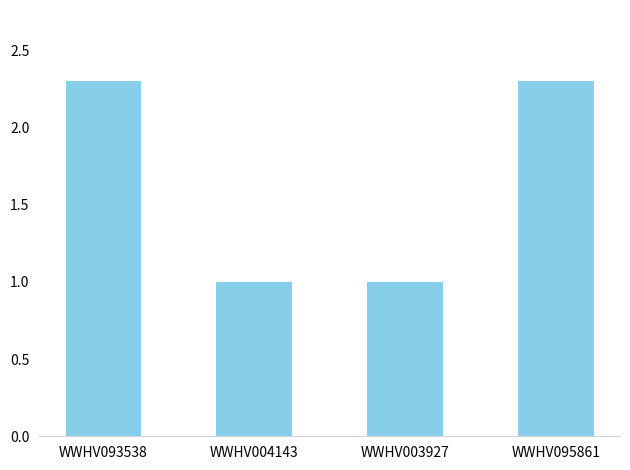

Reading left to right, list all the values displayed in this chart.

2.3	1.0	1.0	2.3